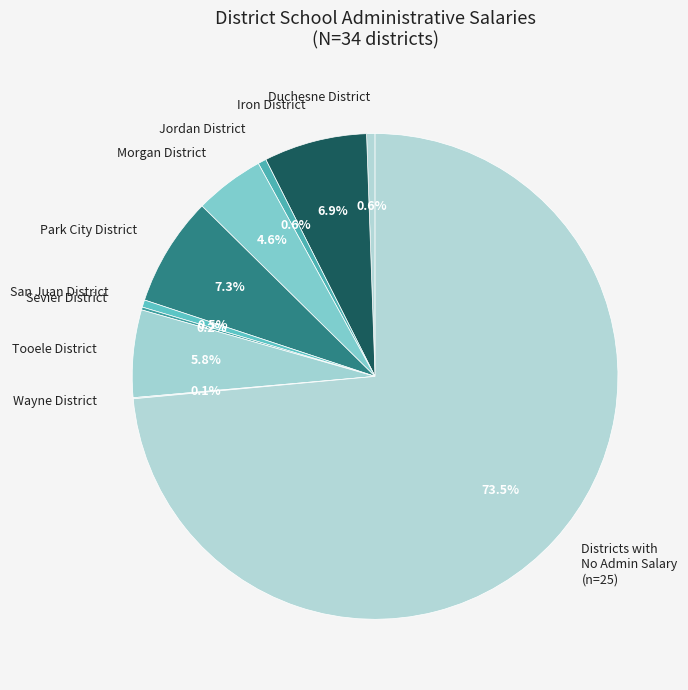

Does any single category account for the majority?

Yes